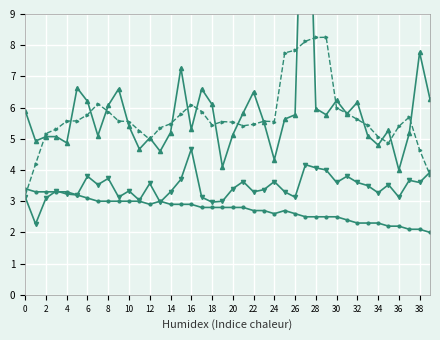

How many values in the SDS_P1 series are below 5?

8